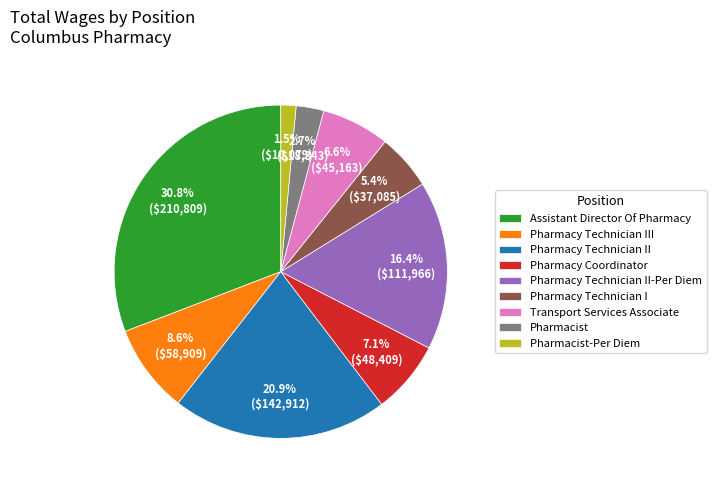

Is there any slice that represents more than half of the pie?

No